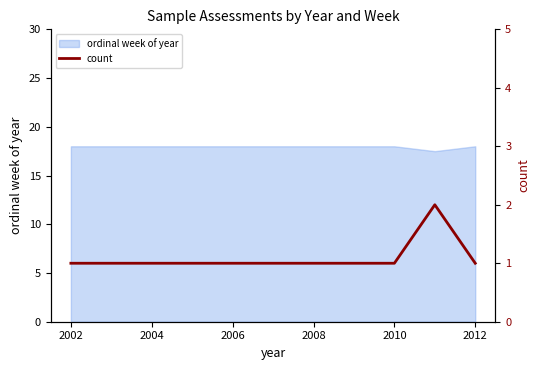

True or false: ordinal week of year has a value of 30.2 at 2006.

False